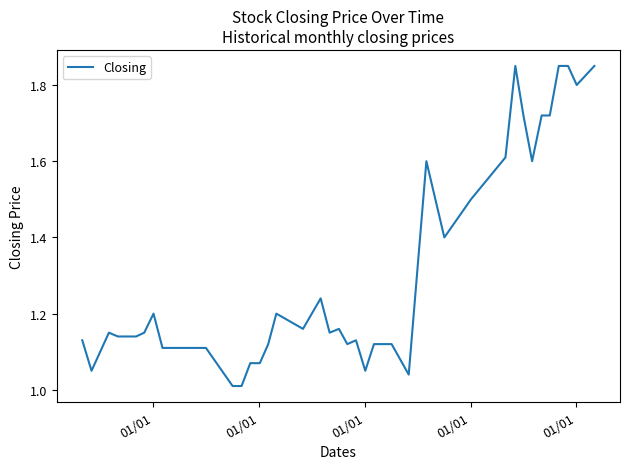

How many lines are shown in the chart?

1